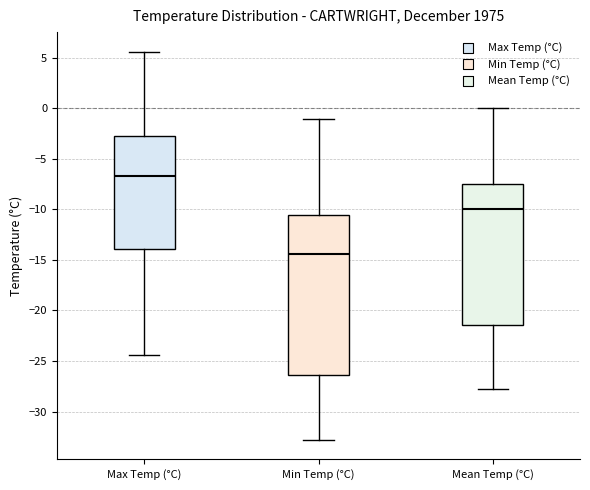

Which box has the lowest median line?

Min Temp (°C)